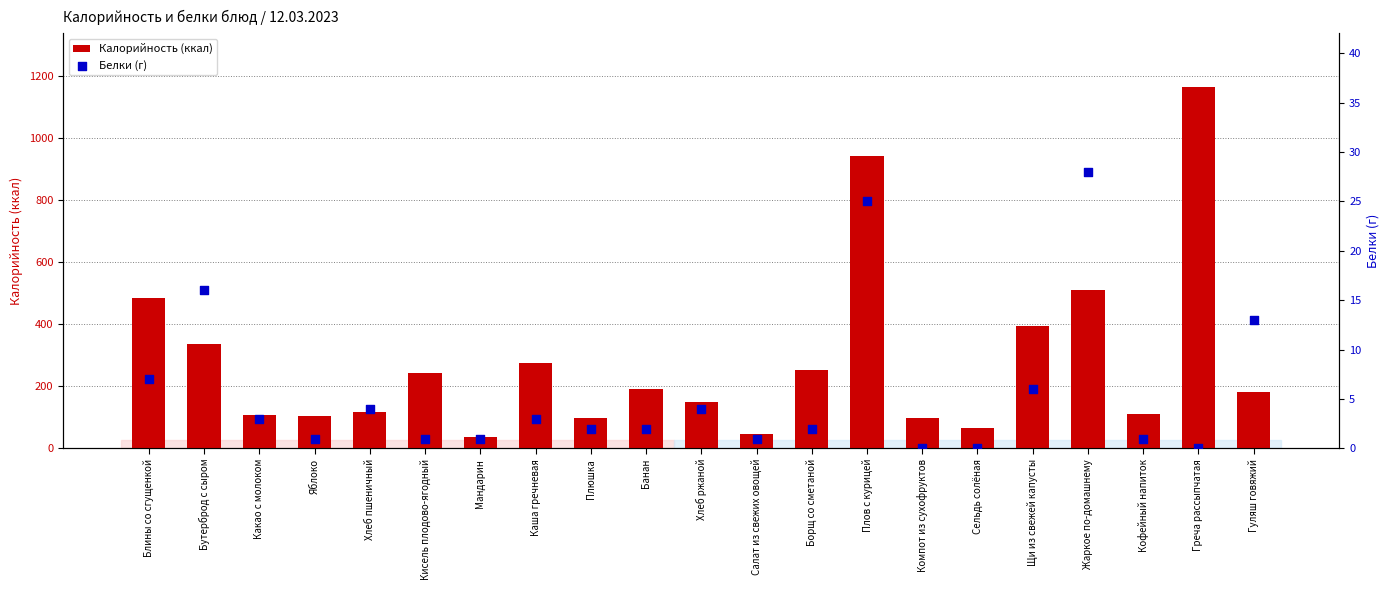

Which series has the largest total across all categories?

Калорийность (ккал)